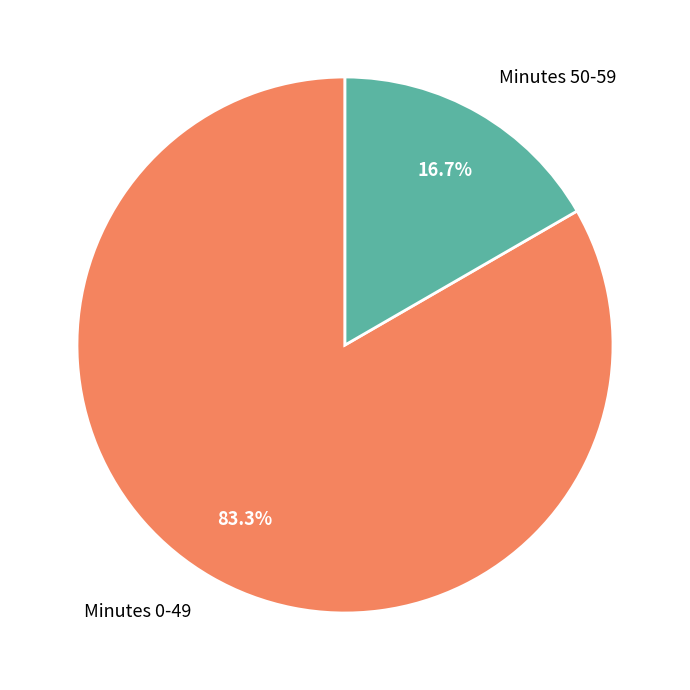

What percentage do Minutes 50-59 and Minutes 0-49 together represent?

100.0%